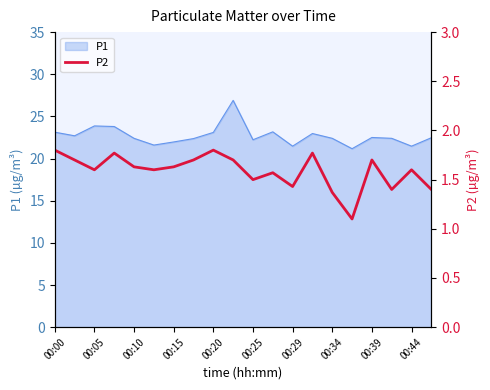

Reading right to left, what are all the values shown in this chart?

1.4	1.6	1.4	1.7	1.1	1.4	1.8	1.4	1.6	1.5	1.7	1.8	1.7	1.6	1.6	1.6	1.8	1.6	1.7	1.8